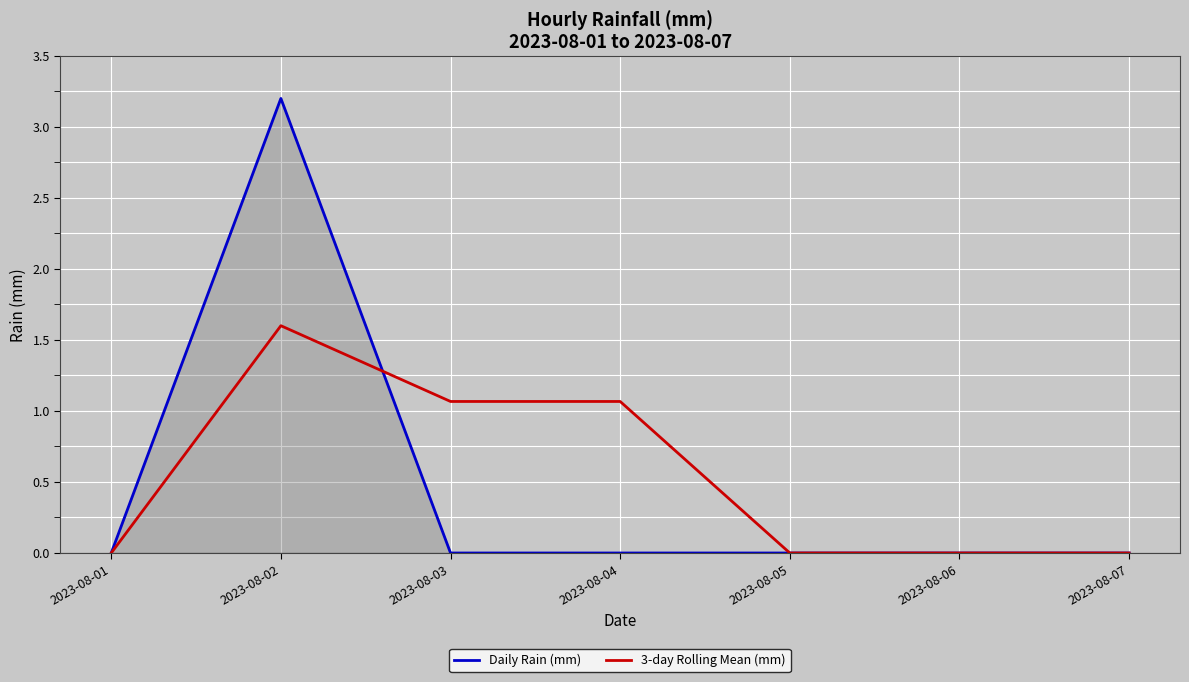

Which label corresponds to the largest value in the chart?

2023-08-02